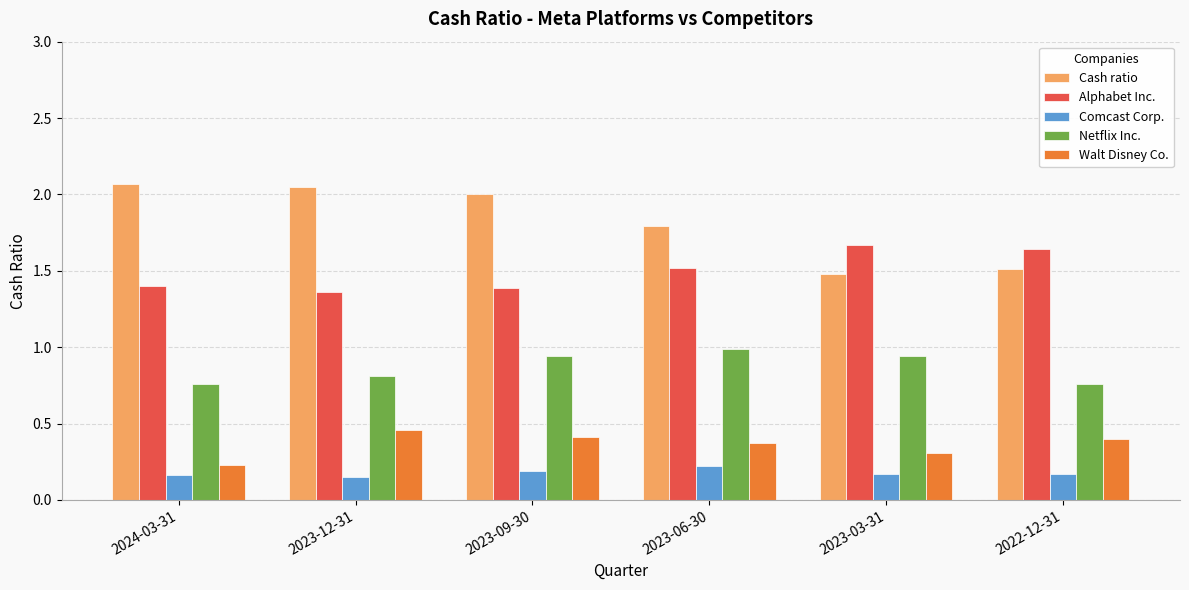

Where is Alphabet Inc. nearest to the value 1?

2023-12-31